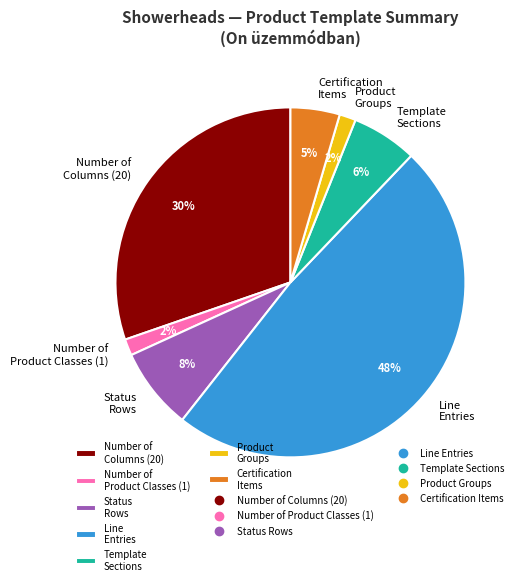

To the nearest percent, what portion does Product Groups represent?

2%